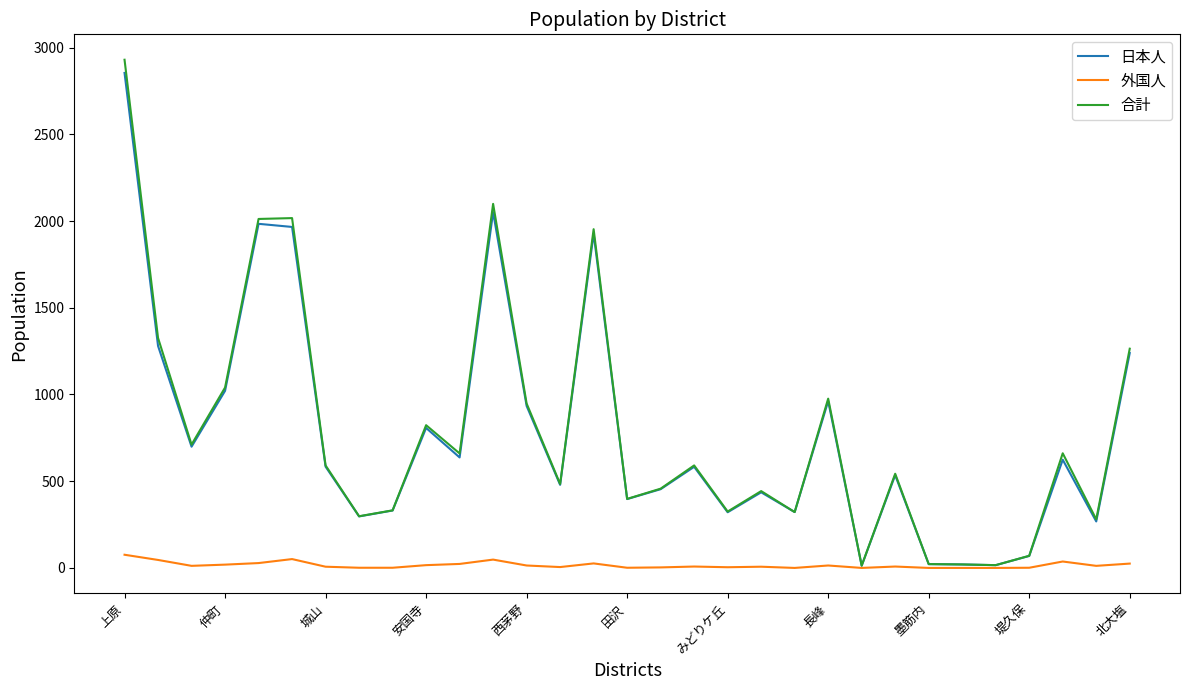

What is the maximum value shown in the chart?

2930